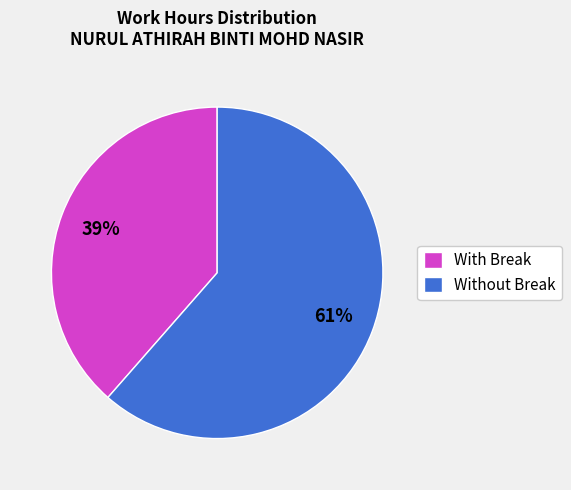

Which has a higher value, With Break or Without Break?

Without Break